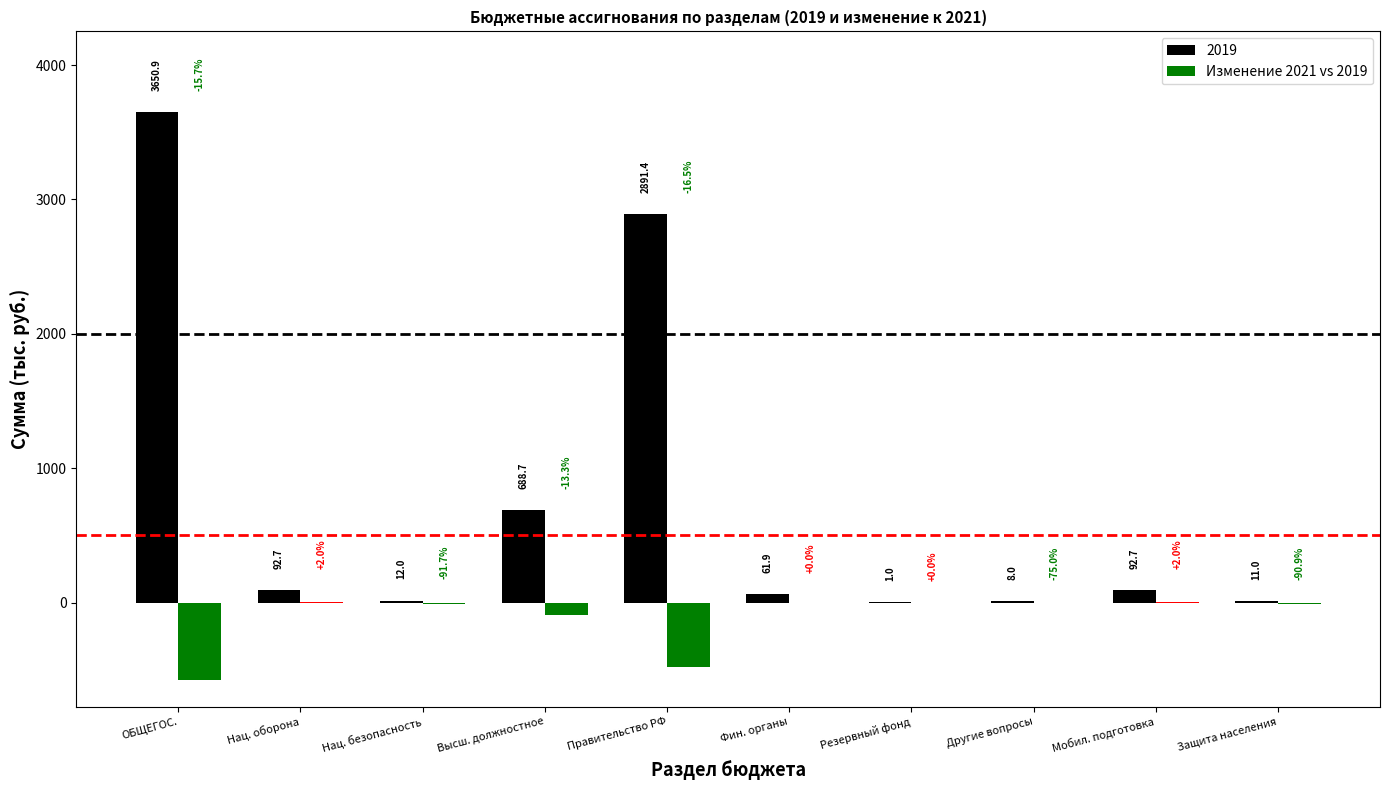

What is the sum of the 2019 values at Правительство РФ and Нац. безопасность?

2903.4